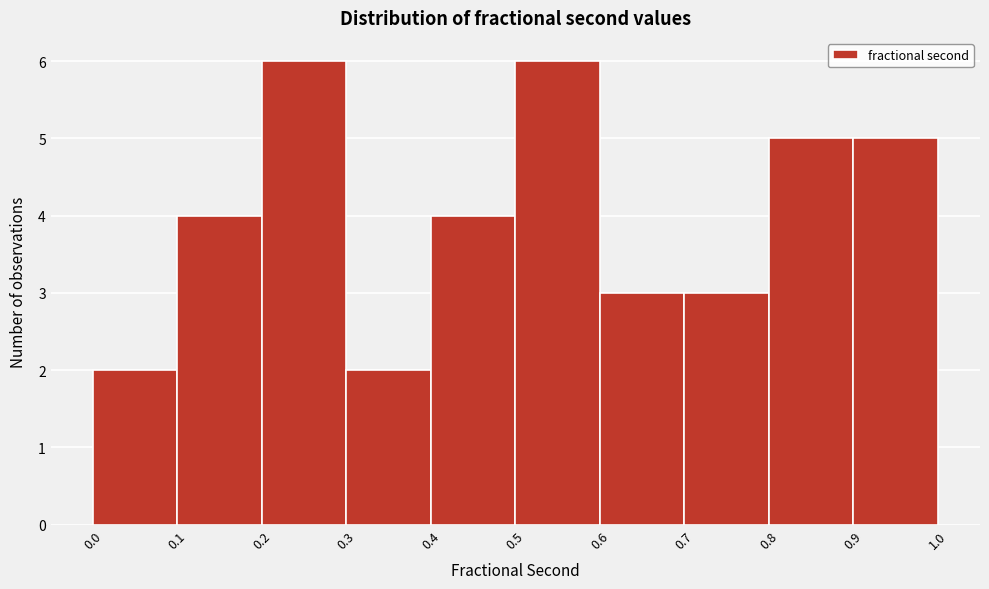

Reading left to right, list every bar in this chart as the range it spans on the x-axis followed by its height. The values are not printed on the chart, so give them approximately, as read against the axis.

0.0 to 0.1: 2
0.1 to 0.2: 4
0.2 to 0.3: 6
0.3 to 0.4: 2
0.4 to 0.5: 4
0.5 to 0.6: 6
0.6 to 0.7: 3
0.7 to 0.8: 3
0.8 to 0.9: 5
0.9 to 1.0: 5